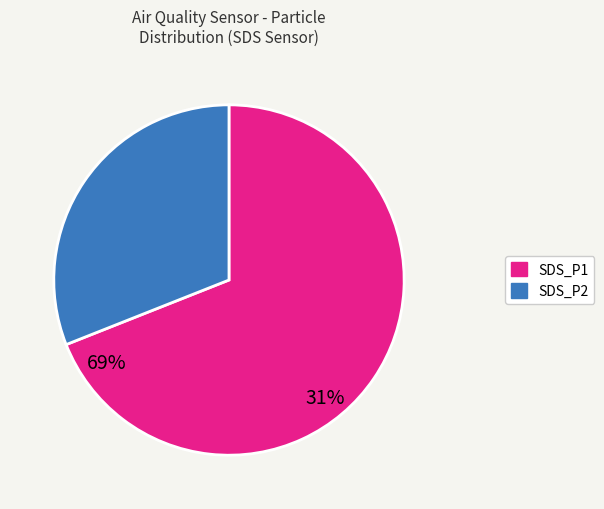

Which category has the biggest portion of the pie?

SDS_P1